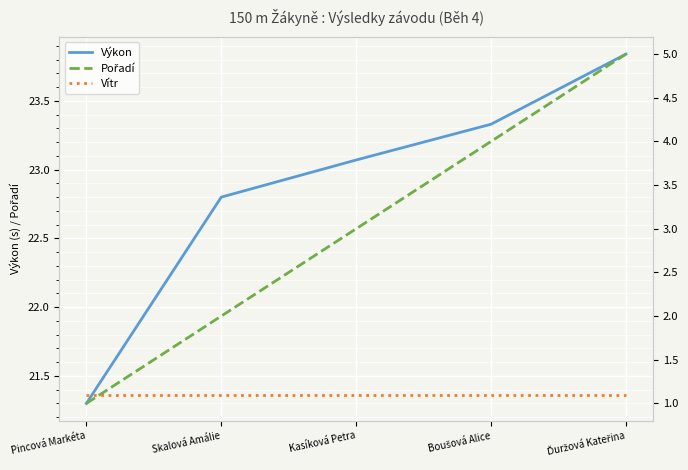

Which label corresponds to the smallest value in the chart?

Pincová Markéta